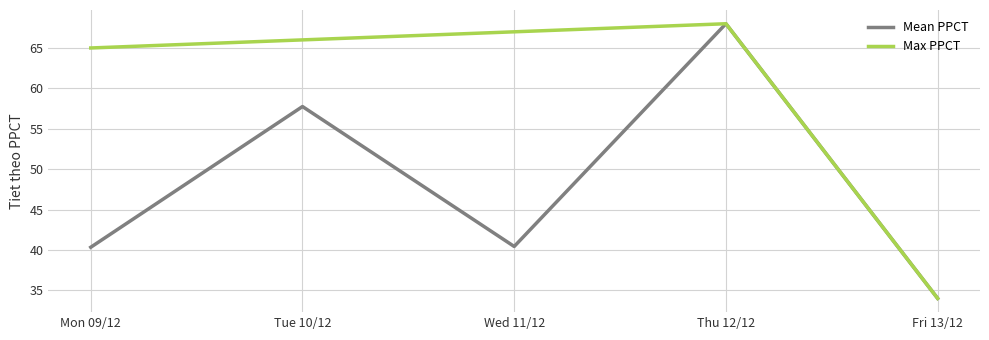

What is the difference between the second highest and second lowest values in the Max PPCT series?

2.0